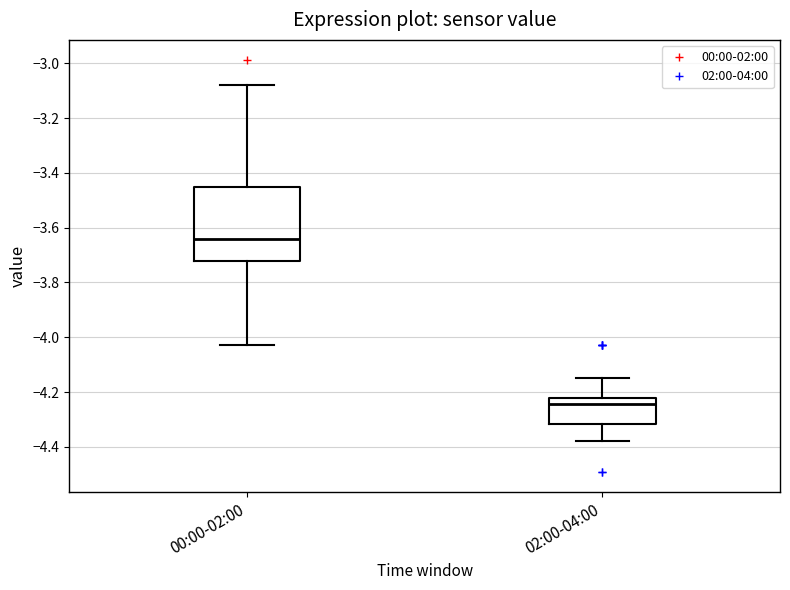

Where does the upper whisker of the box for 00:00-02:00 end on the y-axis? The values are not printed on the chart, so give them approximately, as read against the axis.

-3.08